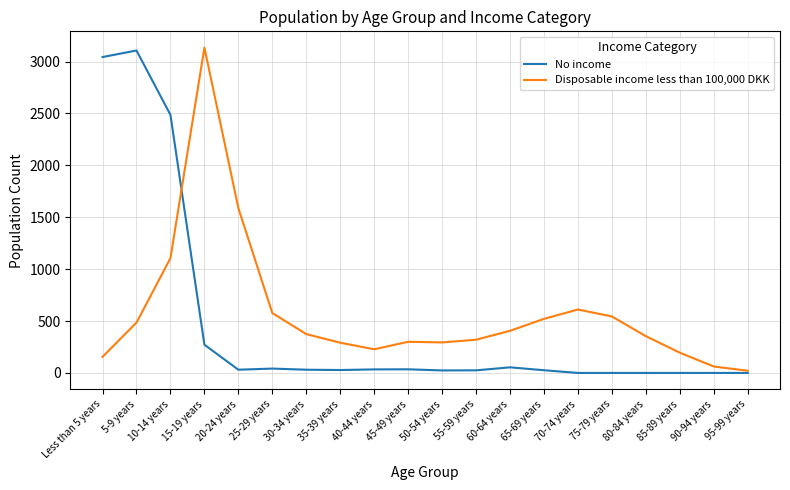

The Disposable income less than 100,000 DKK series shows 556 at 80-84 years. True or false?

False